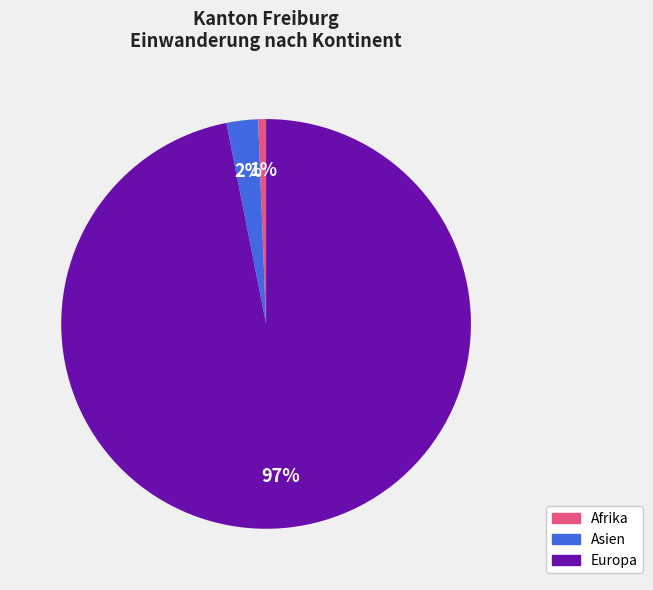

To the nearest percent, what is the difference between the largest and smallest slice percentages?

96%